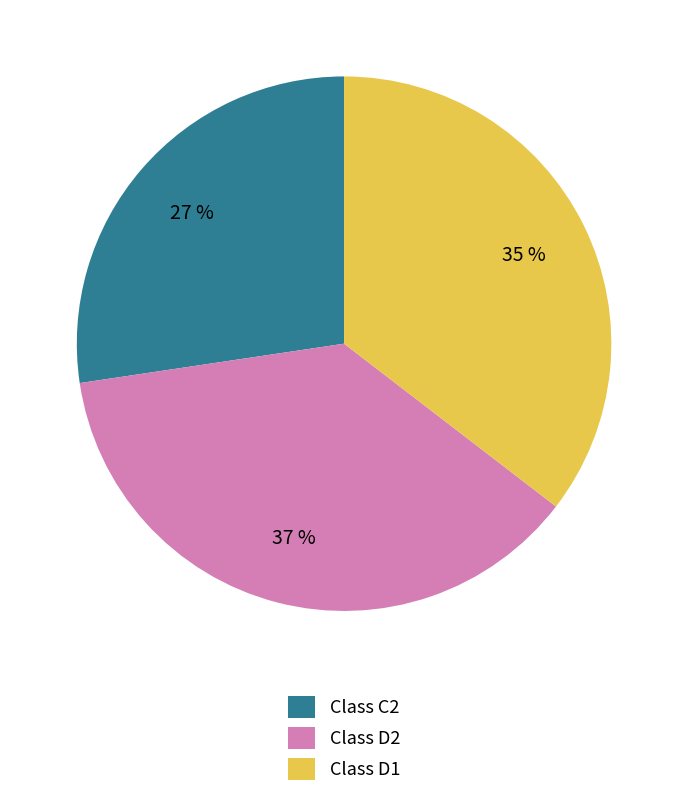

True or false: Class D1 accounts for 35% of the total.

True